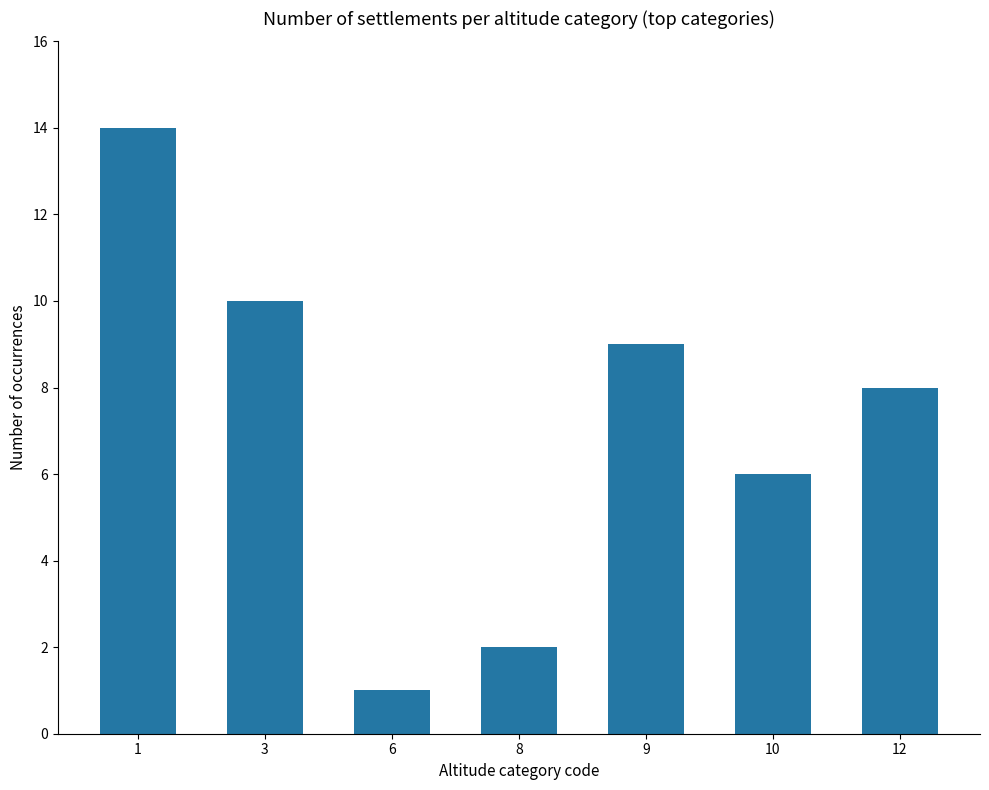

List the labels in order of value, smallest first.

6, 8, 10, 12, 9, 3, 1